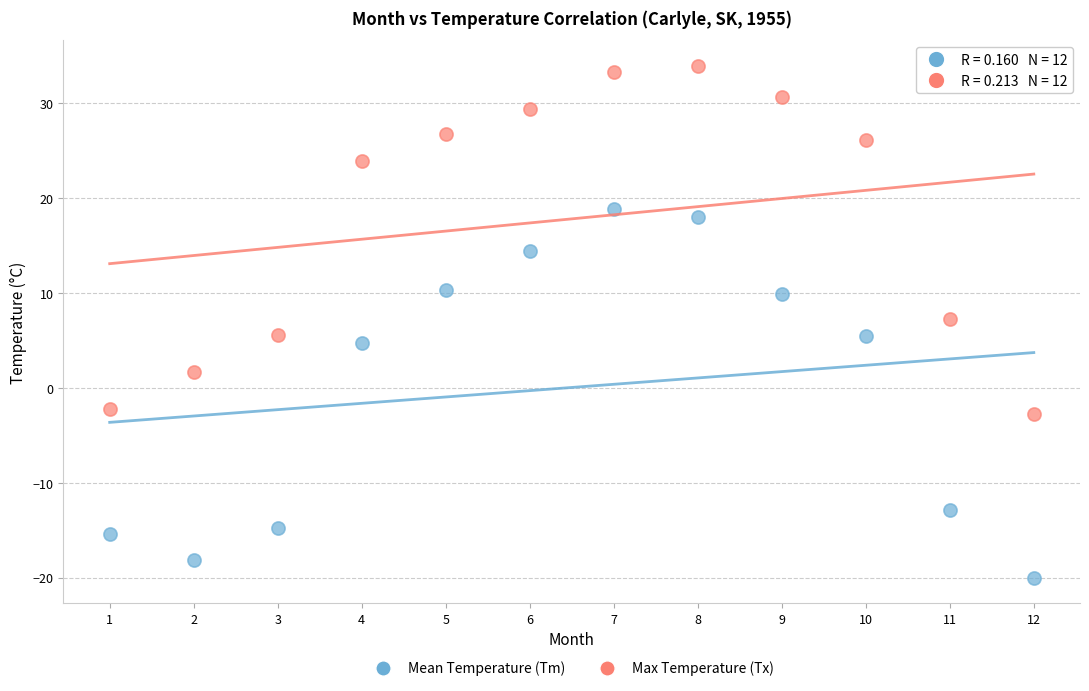

Which series reaches the minimum Y coordinate?

Mean Temperature (Tm)